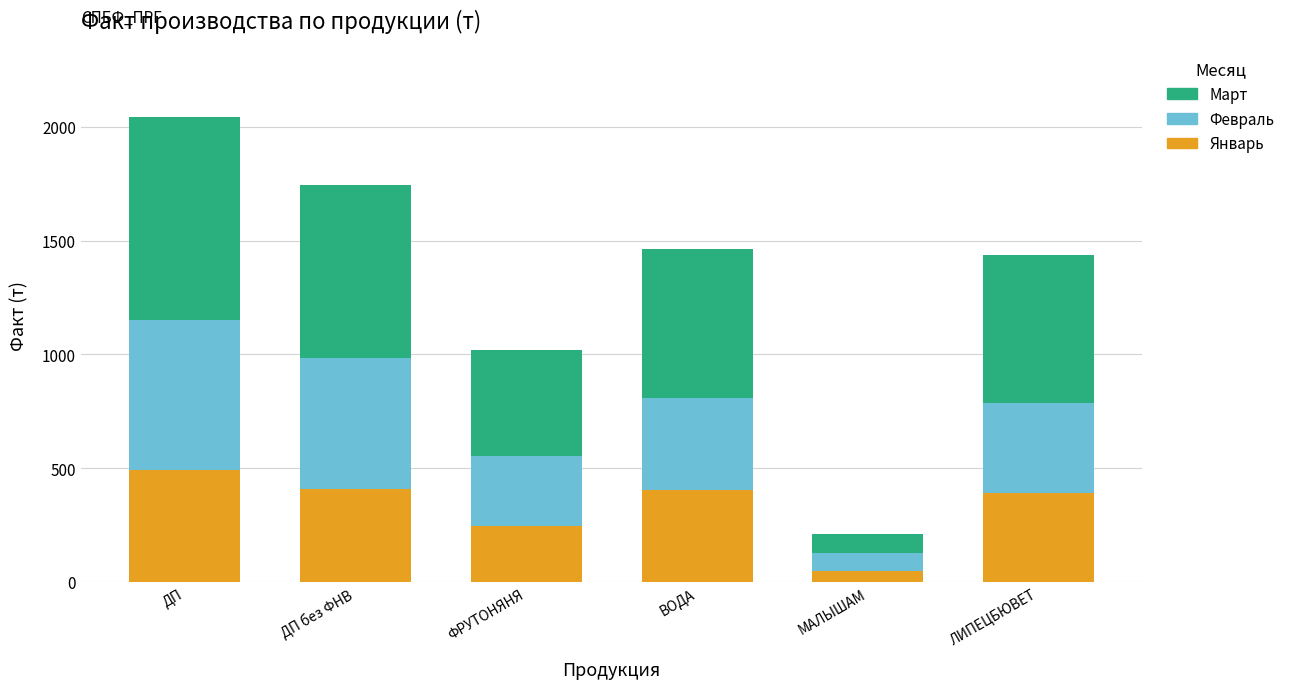

What is the sum of the Январь values at ЛИПЕЦБЮВЕТ and ДП?

879.6